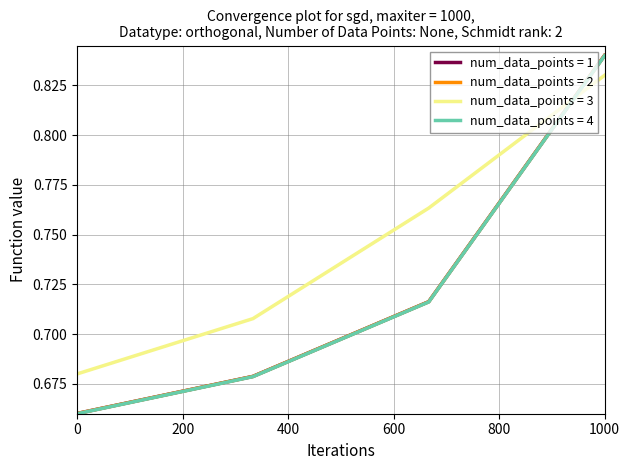

How many times do num_data_points = 3 and num_data_points = 2 cross each other?

1